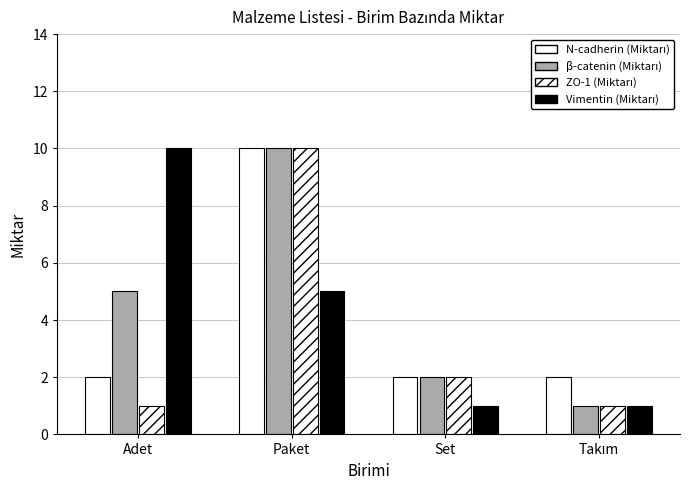

Where is N-cadherin (Miktarı) nearest to the value 6?

Adet